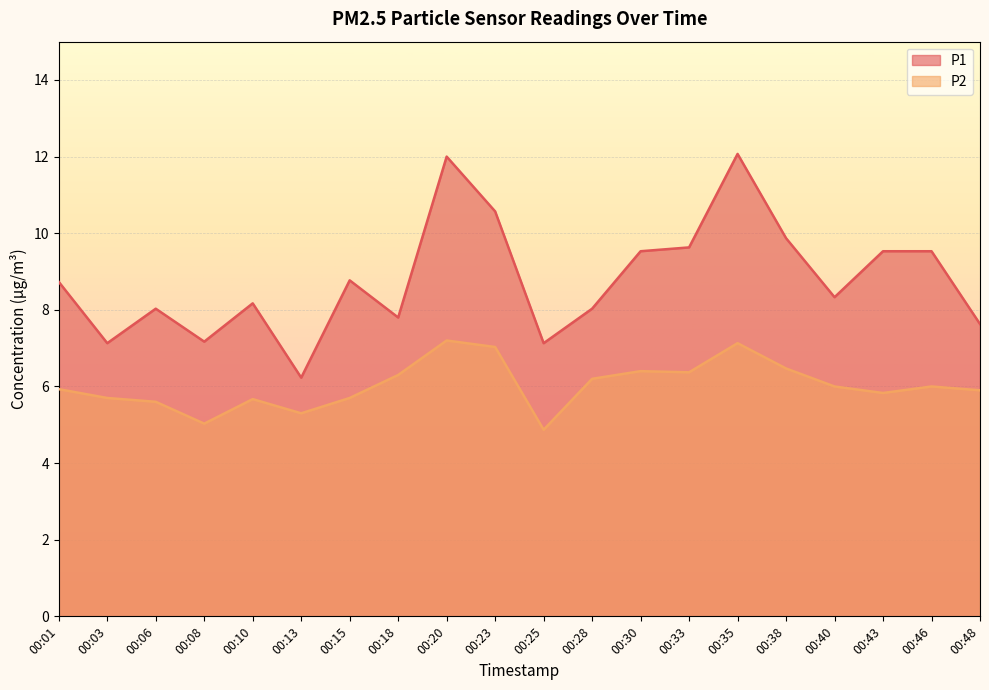

Is the value of P2 at 00:23 greater than the value of P1 at 00:30?

No